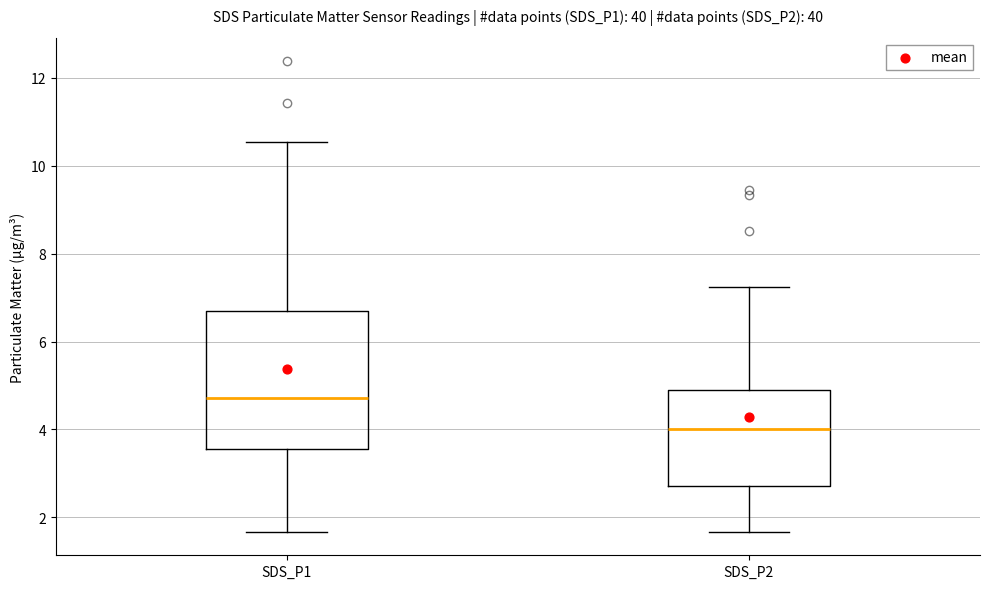

Reading left to right, transcribe this box plot: for each box, give where its median line is, the range the box spans, and where its two whiskers end, as read against the y-axis. The values are not printed on the chart, so give them approximately, as read against the axis.

SDS_P1: median 4.8, box 3.6 to 6.6, whiskers 1.6 to 10.6
SDS_P2: median 4.0, box 2.8 to 4.8, whiskers 1.6 to 7.2